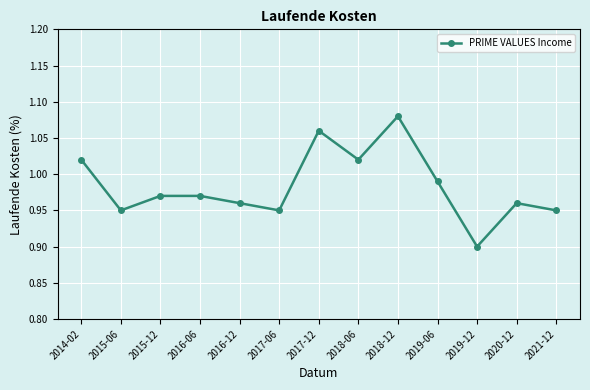

What position from the left is 2016-12?

5